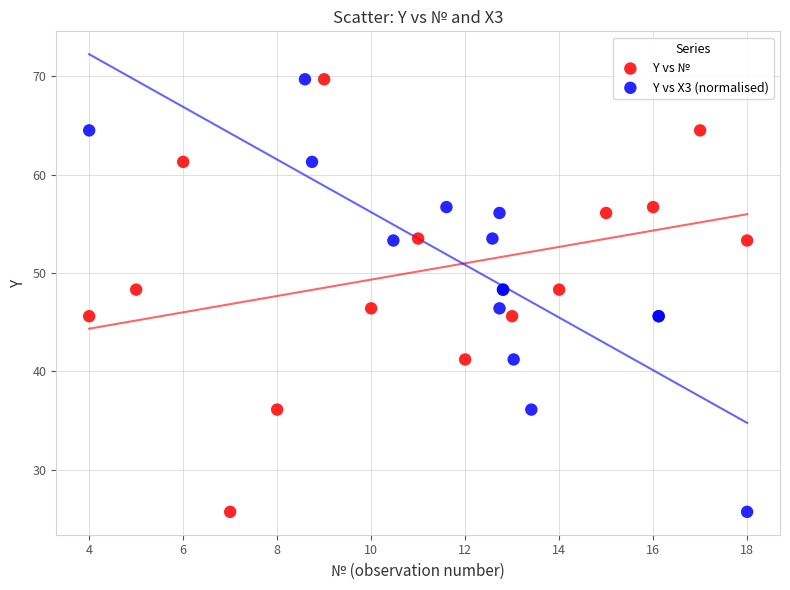

What are all the series names shown in the legend?

Y vs №, Y vs X3 (normalised)